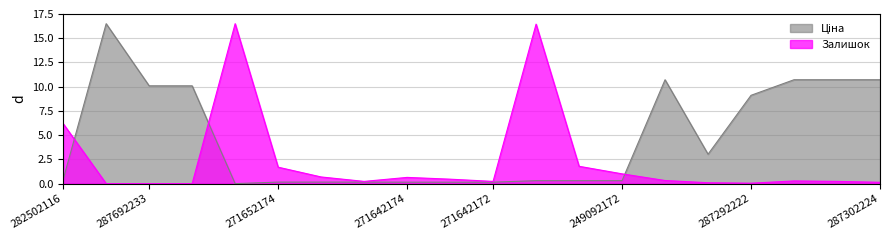

Between which two adjacent categories do Залишок and Ціна first intersect?

282502116 and 287712232